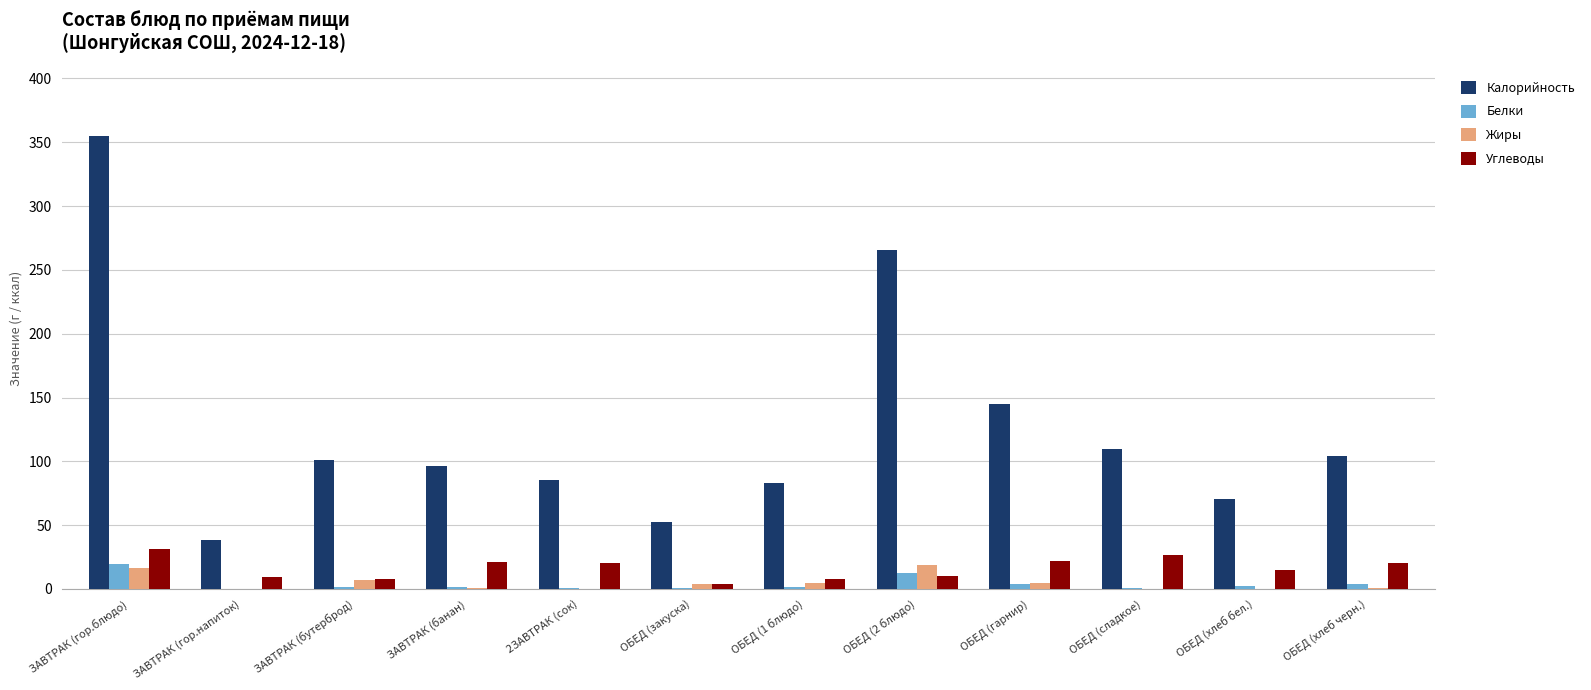

Which label corresponds to the largest value in the chart?

ЗАВТРАК (гор.блюдо)